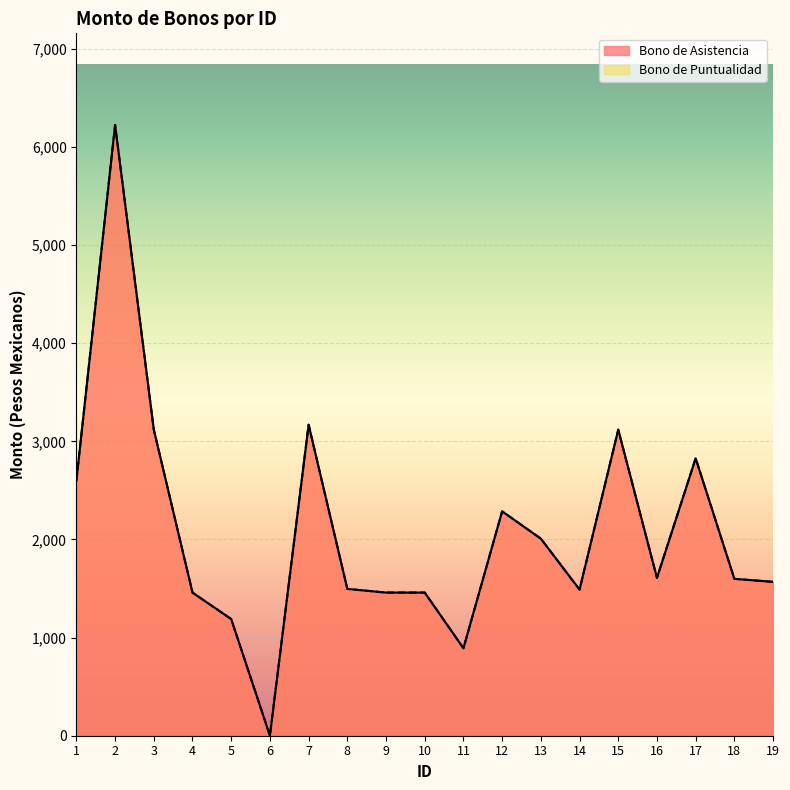

What is the value of the Bono de Asistencia point at the 4th from the left?

1458.7